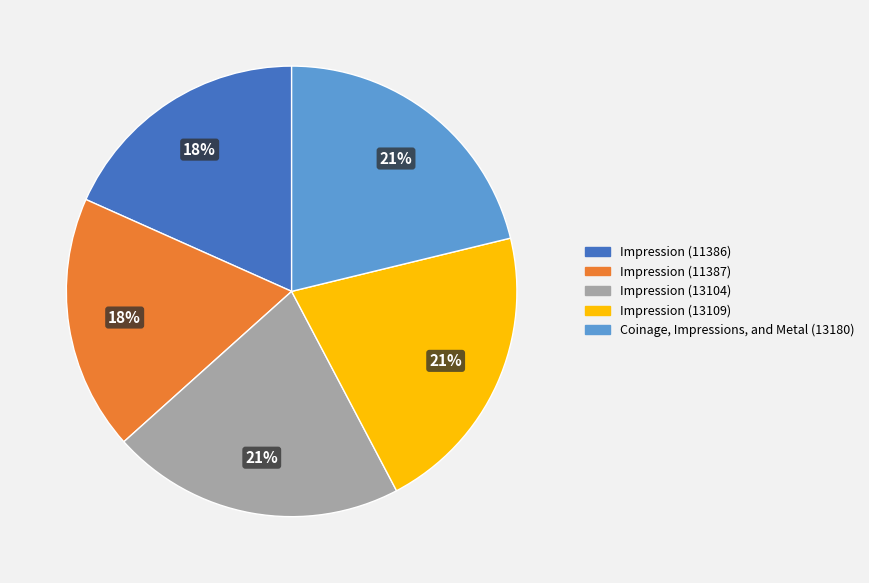

How many slices are in this pie chart?

5